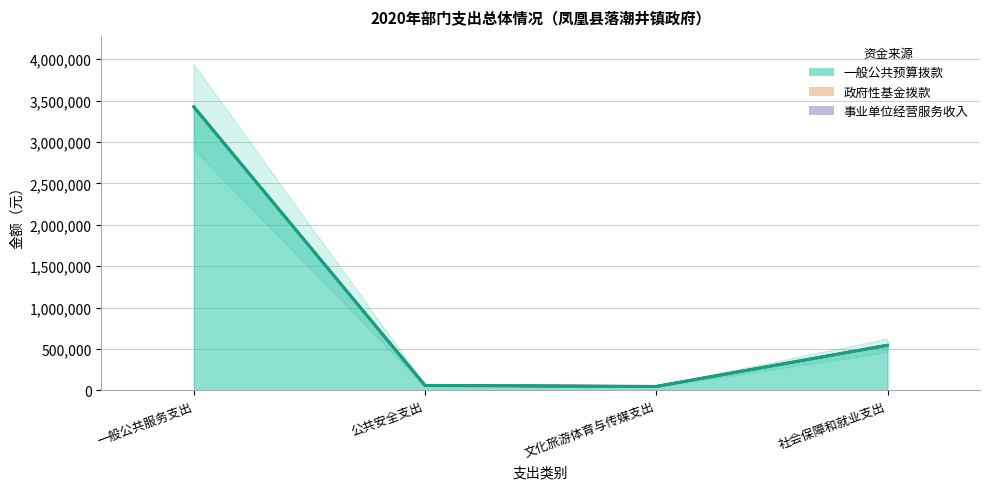

Which has a higher value, 一般公共服务支出 or 公共安全支出?

一般公共服务支出